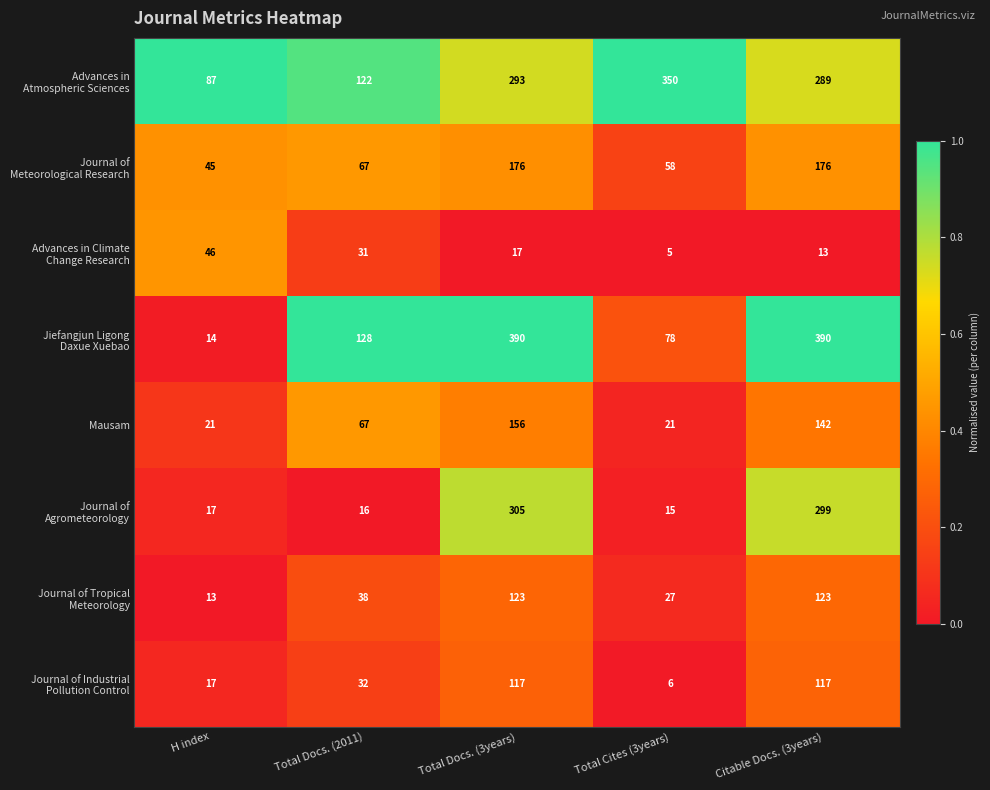

At how many categories does at least one series exceed 201?

3